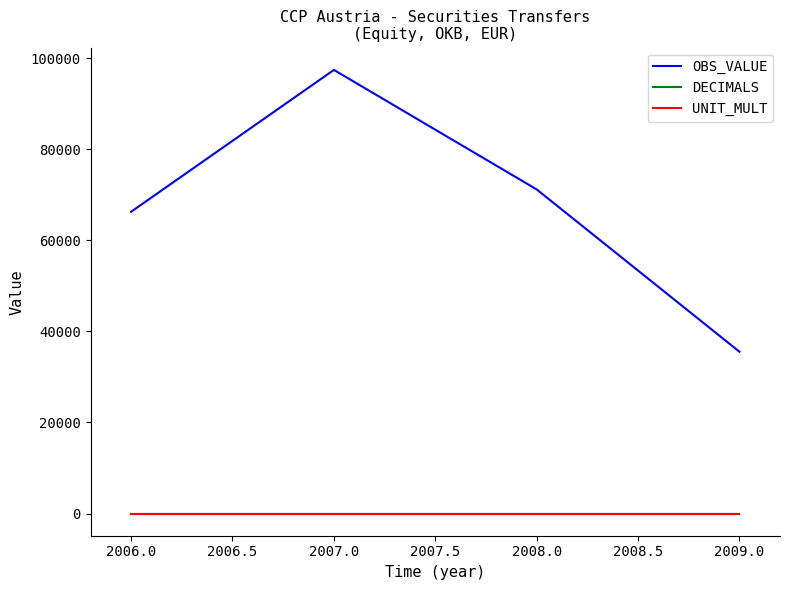

Which series has the largest range (max minus min)?

OBS_VALUE